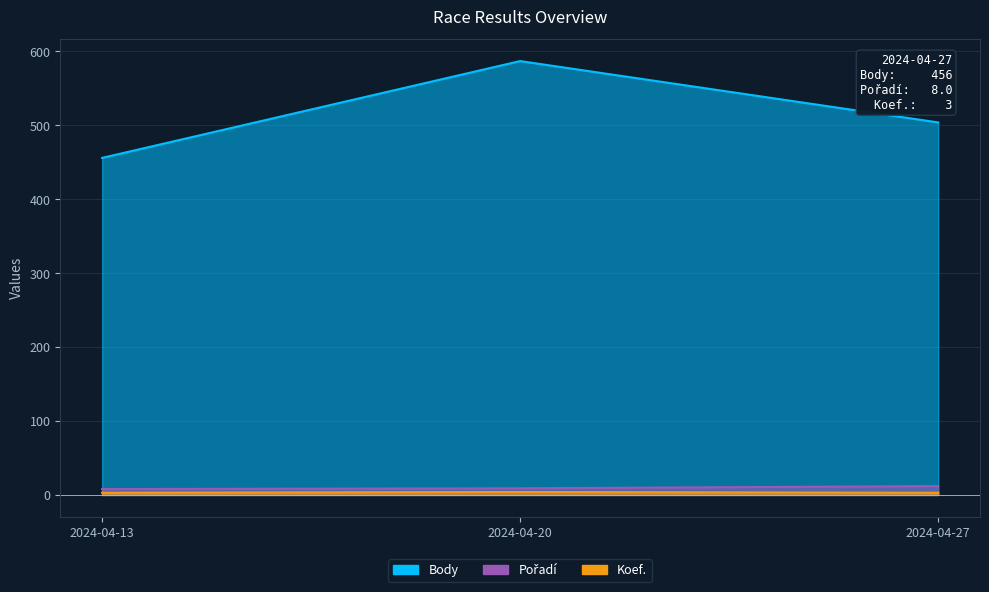

Which series has the largest range (max minus min)?

Body